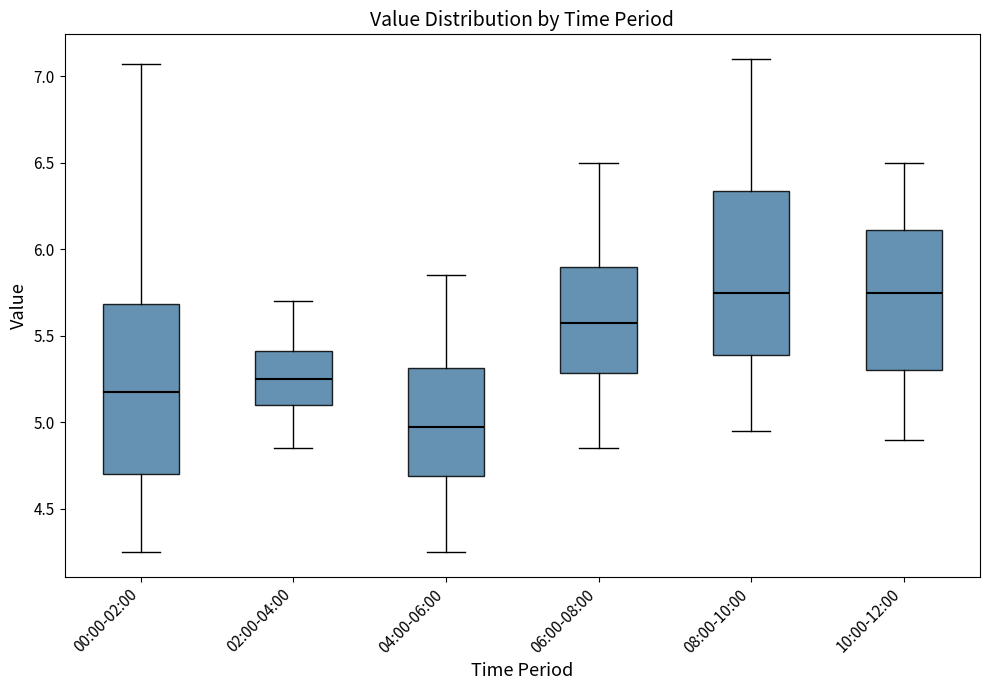

Where does the upper whisker of the box for 02:00-04:00 end on the y-axis? The values are not printed on the chart, so give them approximately, as read against the axis.

5.70